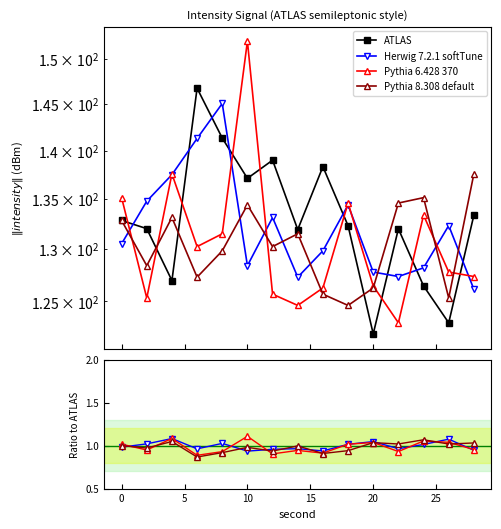

What is the value of the Herwig 7.2.1 softTune point at the 7th from the left?

1.0